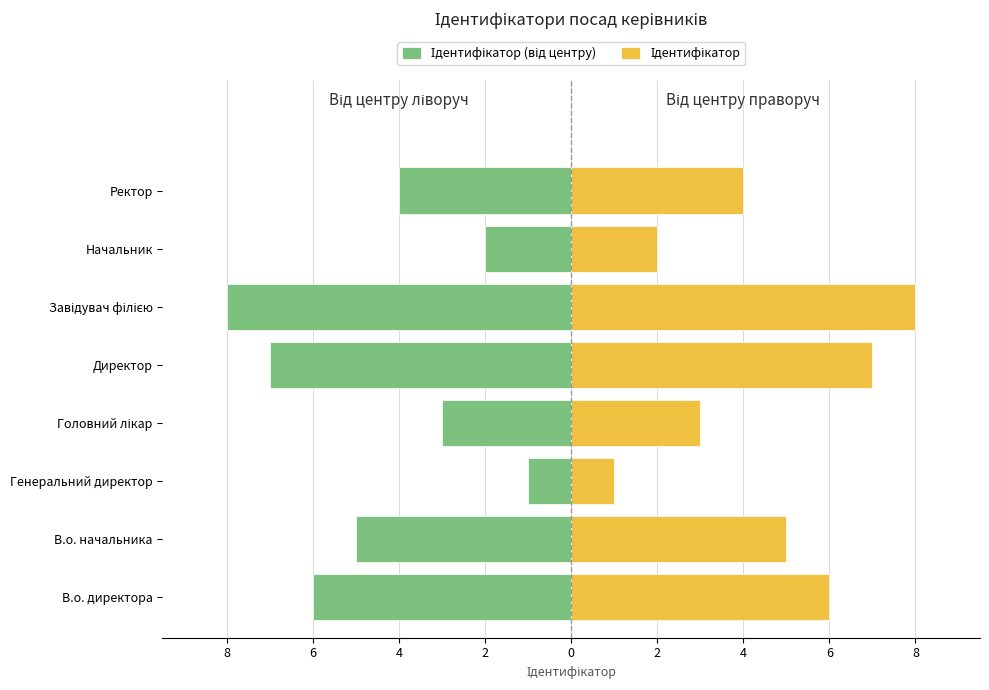

Which has a higher value, Генеральний директор or Головний лікар?

Генеральний директор